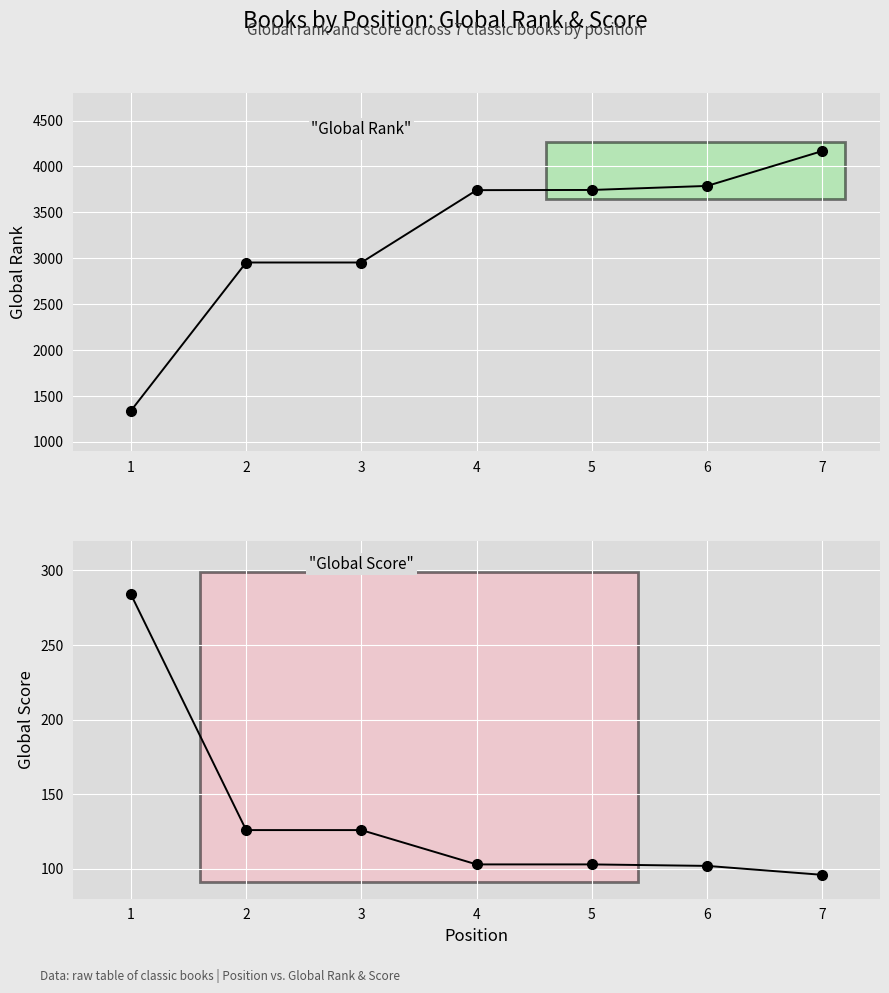

What are all the series names shown in the legend?

Global Rank, Global Score